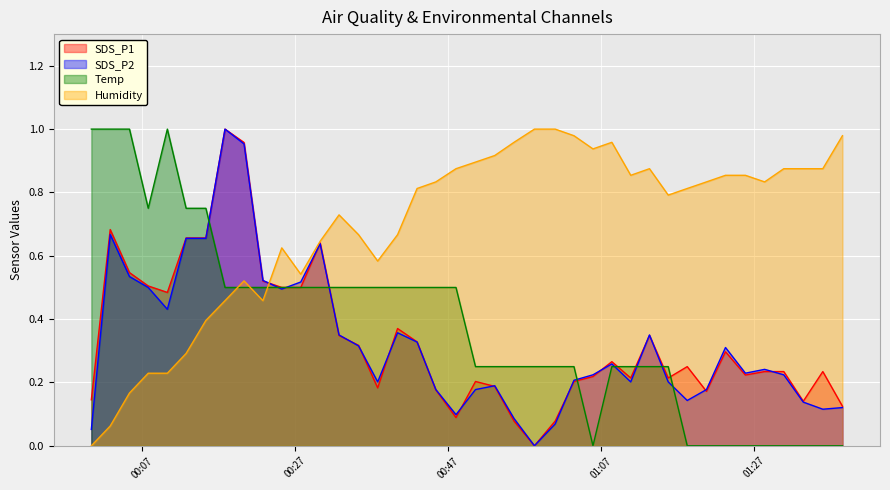

Which label corresponds to the smallest value in the chart?

2023/07/10 00:58:16